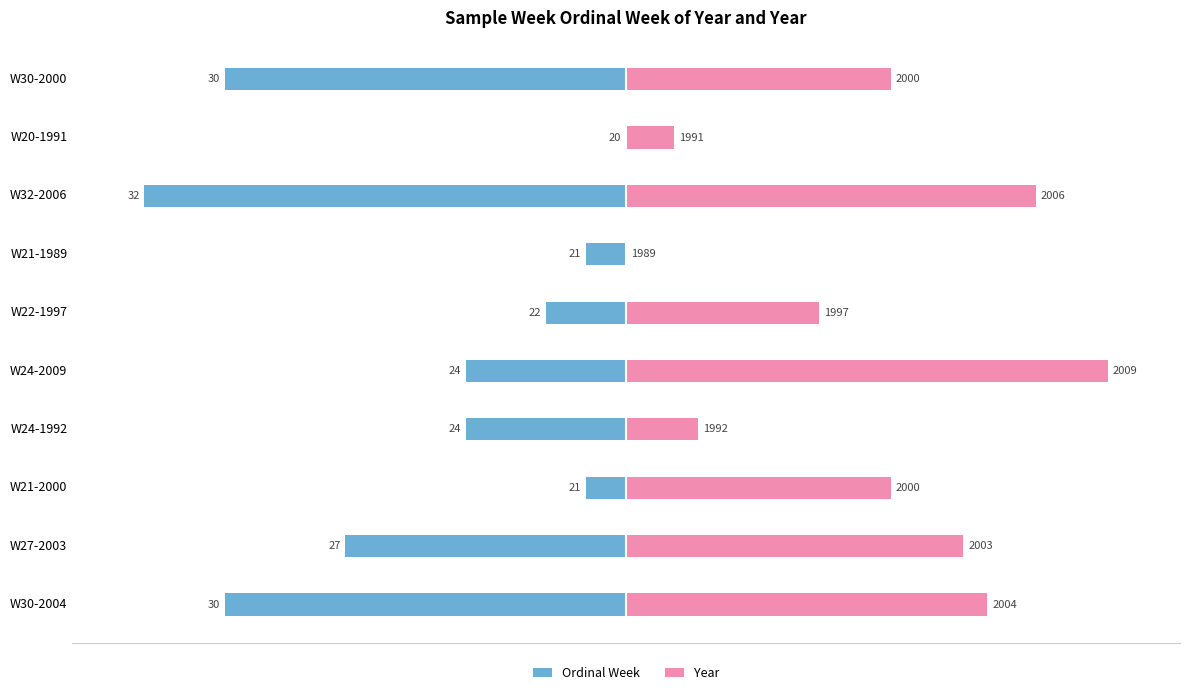

Is the value of Year at W22-1997 greater than the value of Ordinal Week at W21-1989?

Yes